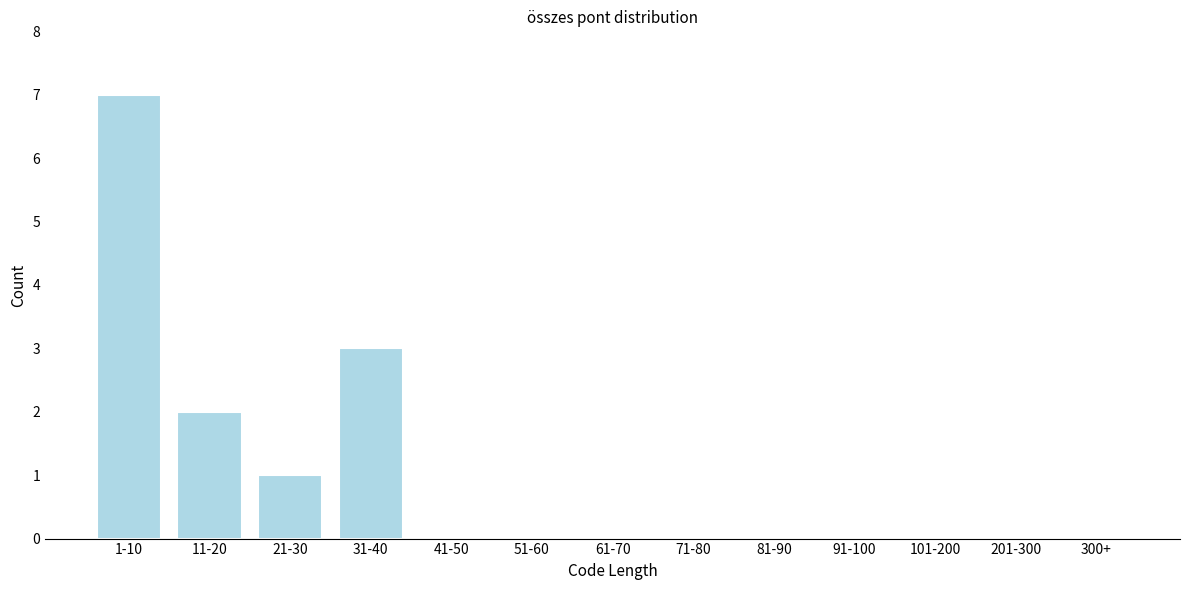

Reading right to left, what are all the values shown in this chart?

300+=0	201-300=0	101-200=0	91-100=0	81-90=0	71-80=0	61-70=0	51-60=0	41-50=0	31-40=3	21-30=1	11-20=2	1-10=7